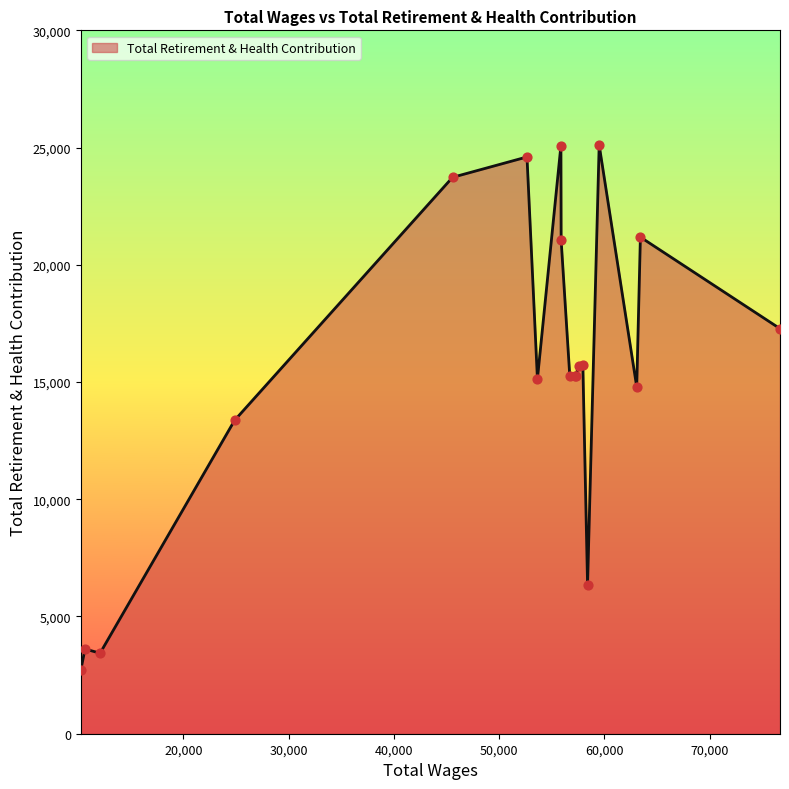

What is the smallest value displayed?

2707